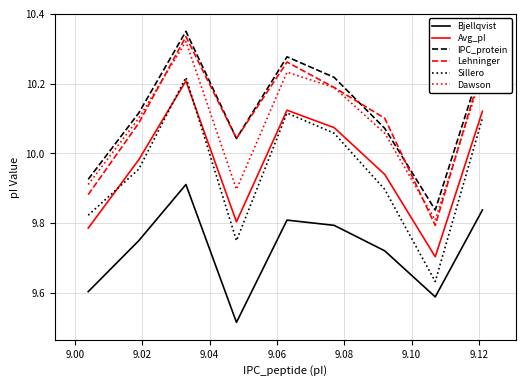

Which series has the largest range (max minus min)?

Sillero